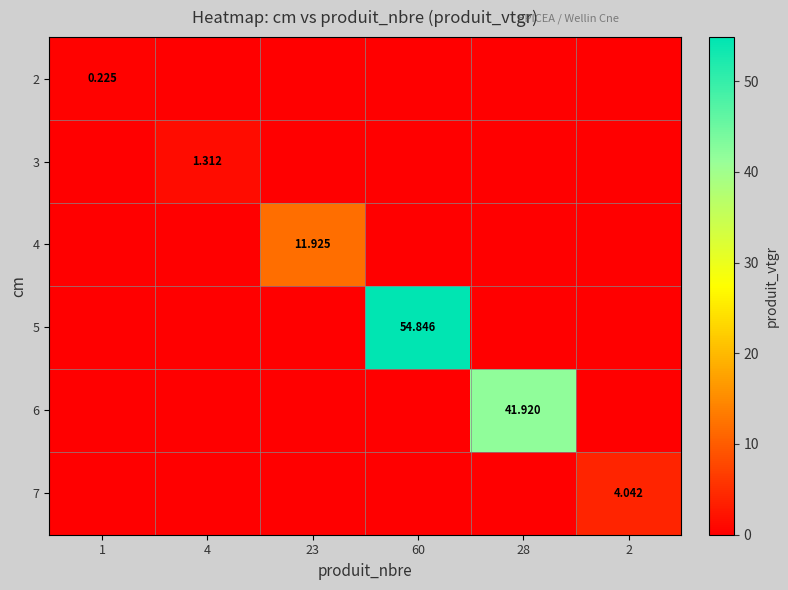

Is it true that 5 equals 54.8 at 60?

True